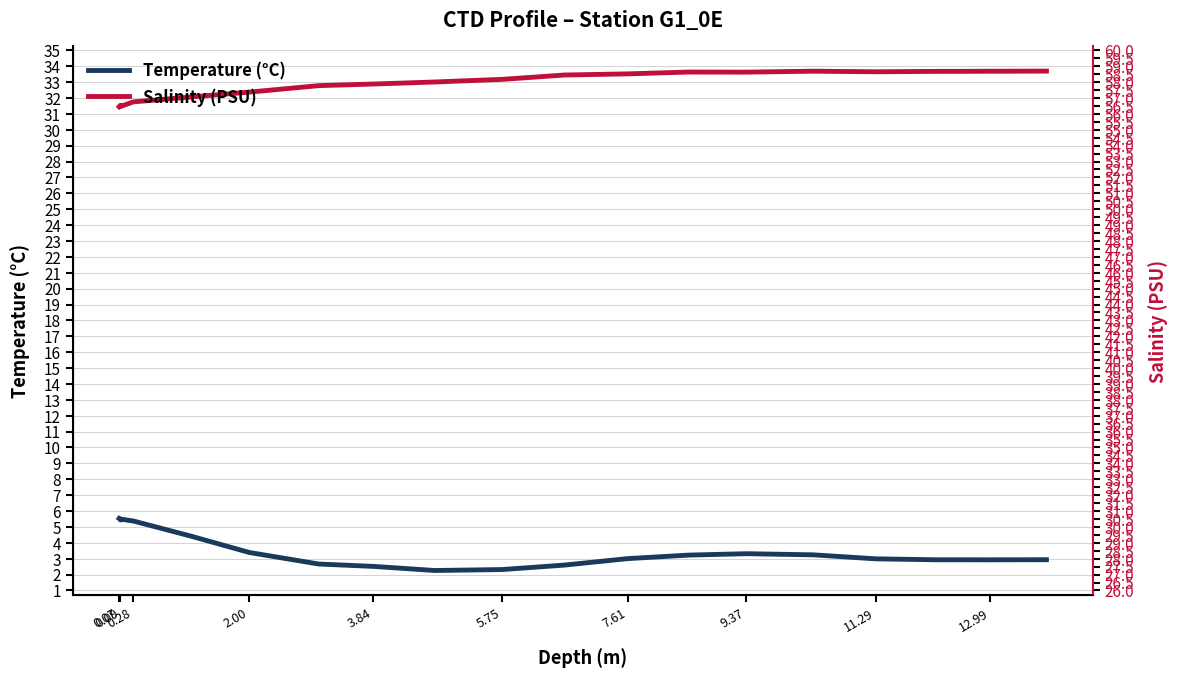

In Salinity (PSU), how many points are higher than both neighbors (excluding endpoints)?

3